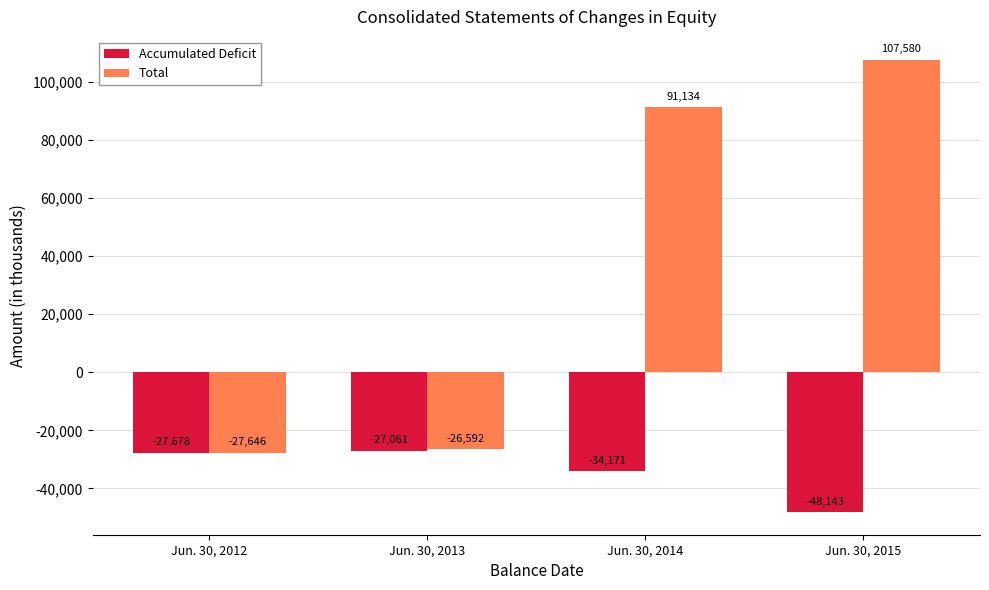

At which label does Accumulated Deficit reach its minimum?

Jun. 30, 2015